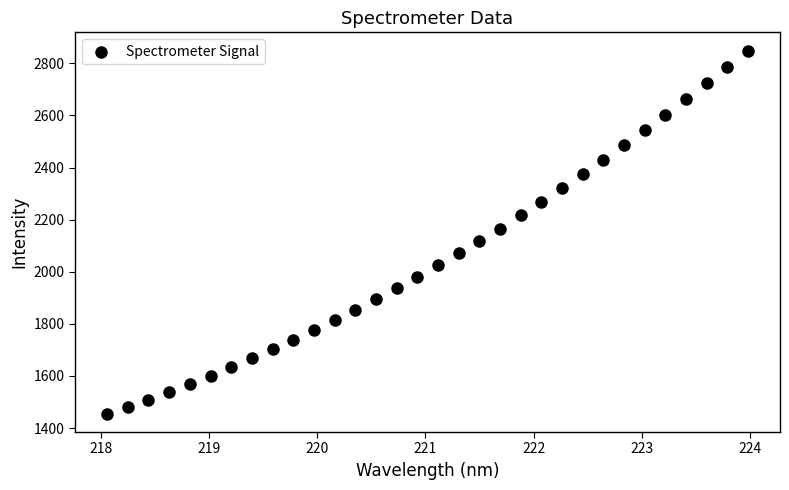

What is the range of X values (max minus min)?

5.9